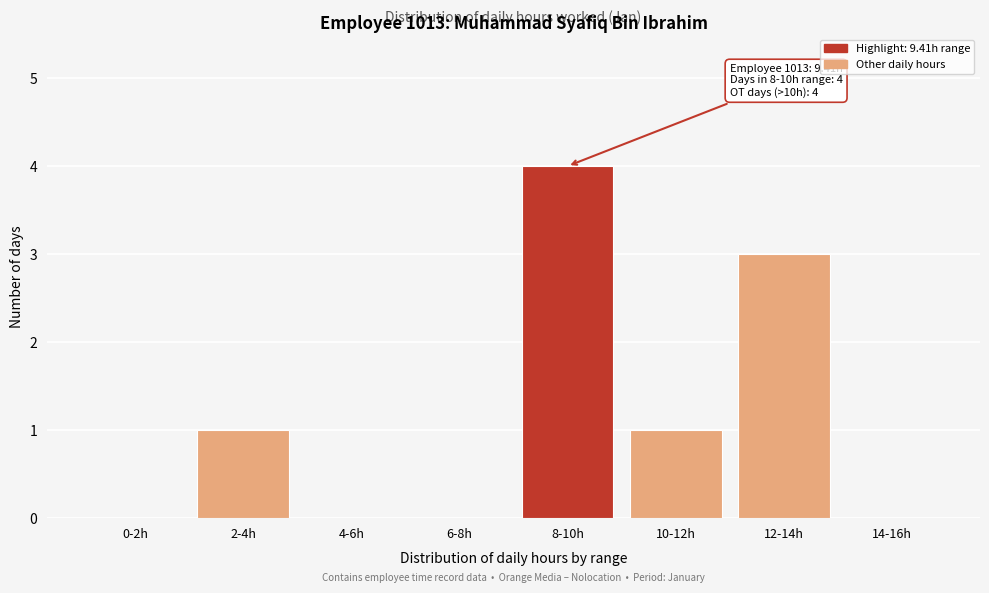

Reading left to right, list all the values displayed in this chart.

0-2h=0	2-4h=1	4-6h=0	6-8h=0	8-10h=4	10-12h=1	12-14h=3	14-16h=0